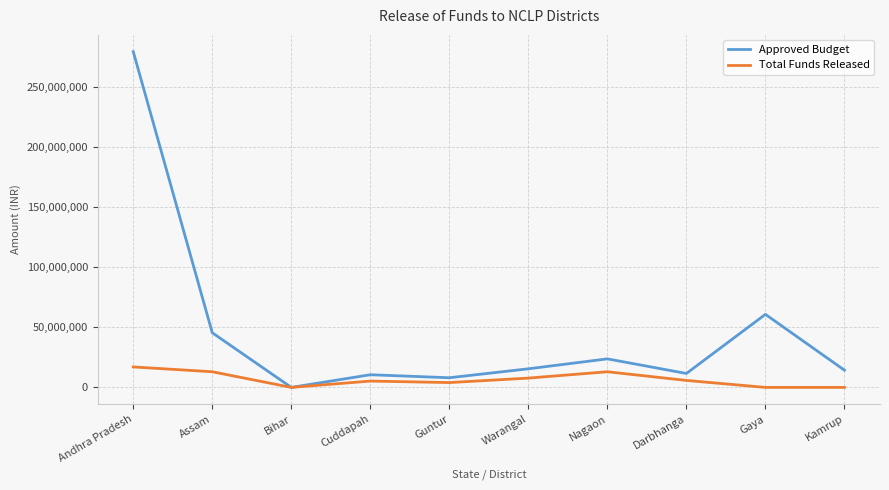

Rank the series by their maximum value, from highest to lowest.

Approved Budget, Total Funds Released